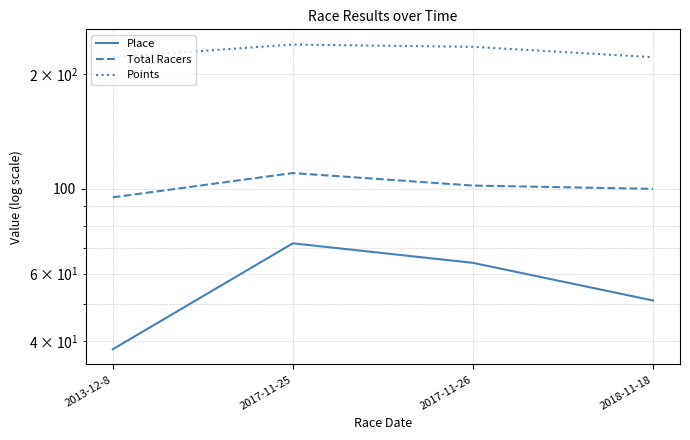

What is the difference between the Place values at 2017-11-26 and 2017-11-25?

8.0